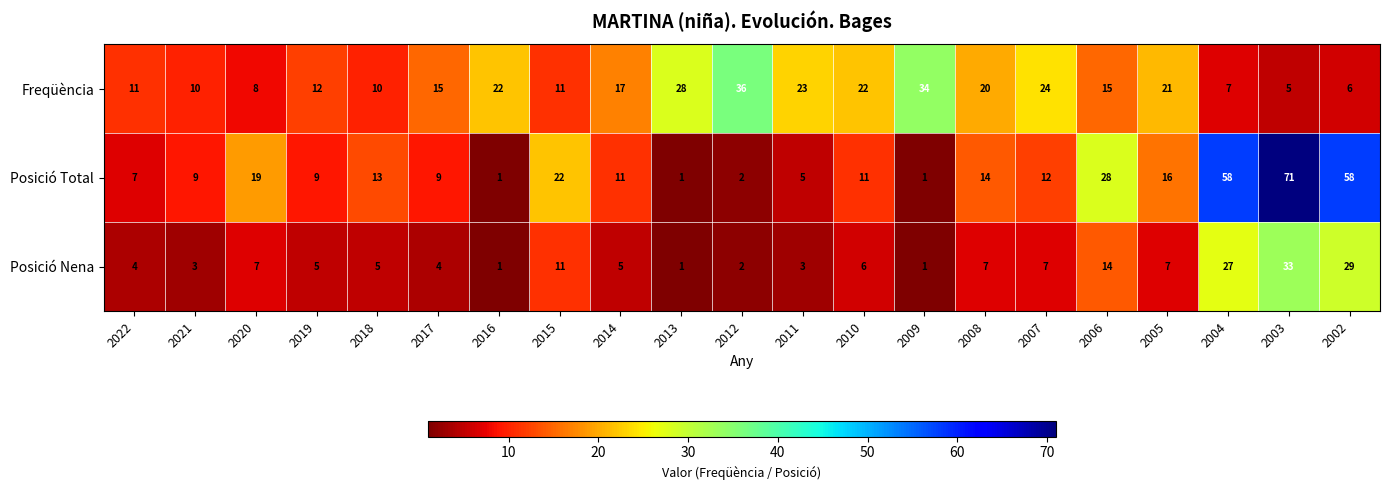

What is the total value across all series at 2021?

22